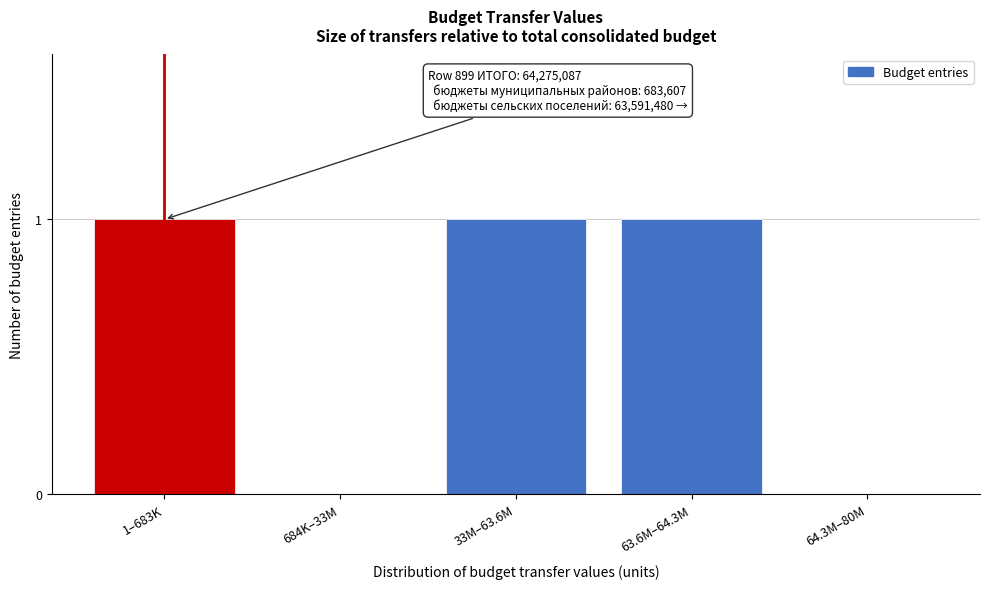

Reading left to right, what are all the values shown in this chart?

1–683K=1	684K–33M=0	33M–63.6M=1	63.6M–64.3M=1	64.3M–80M=0